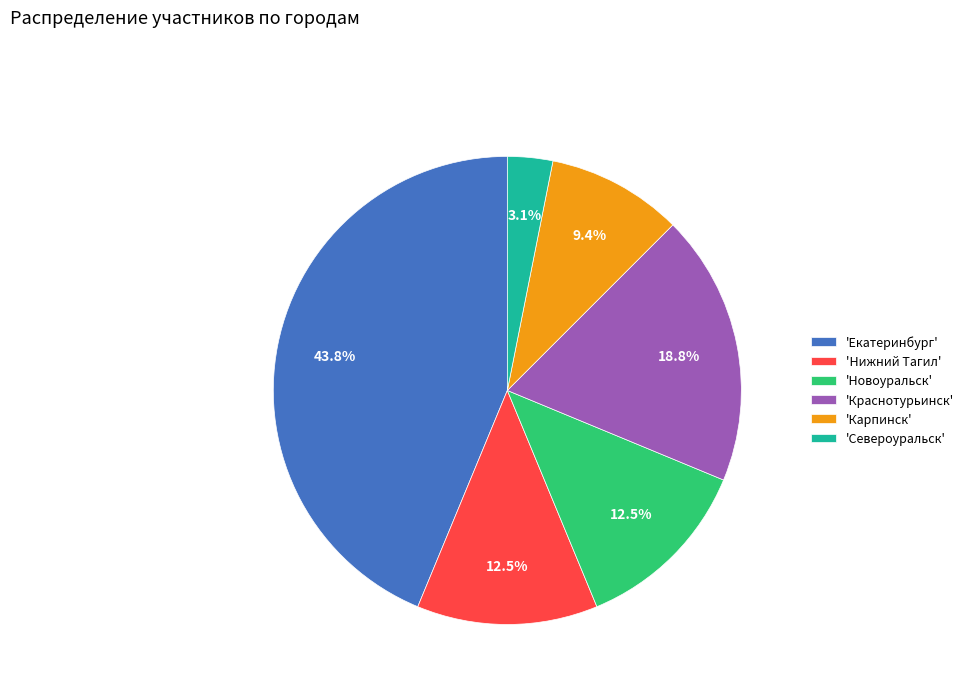

Is there any slice that represents more than half of the pie?

No